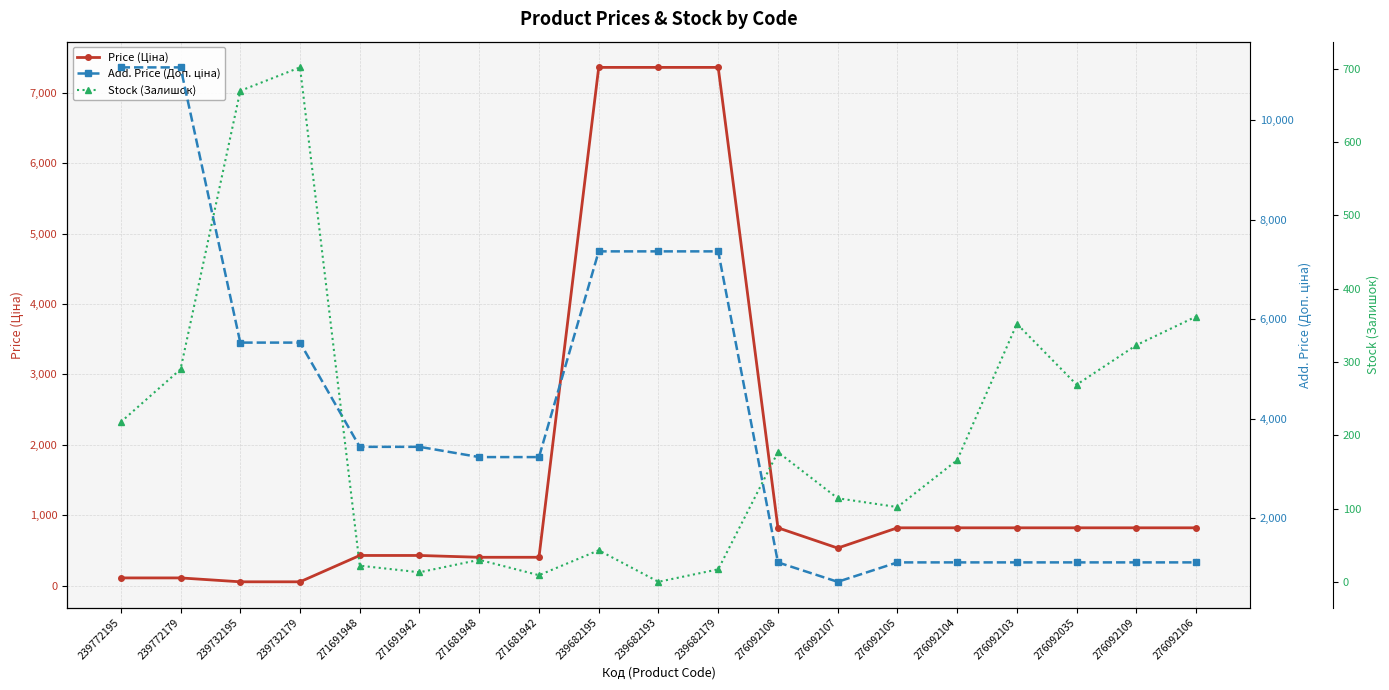

True or false: Stock (Залишок) and Add. Price (Доп. ціна) intersect in this chart.

False